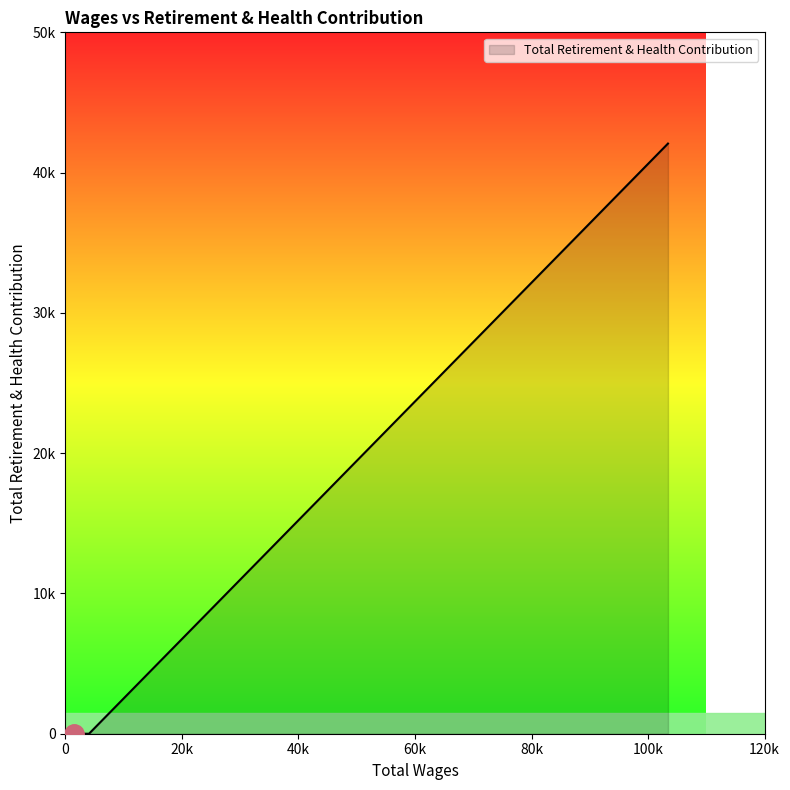

Reading left to right, extract all data points from this chart.

42070	0	0